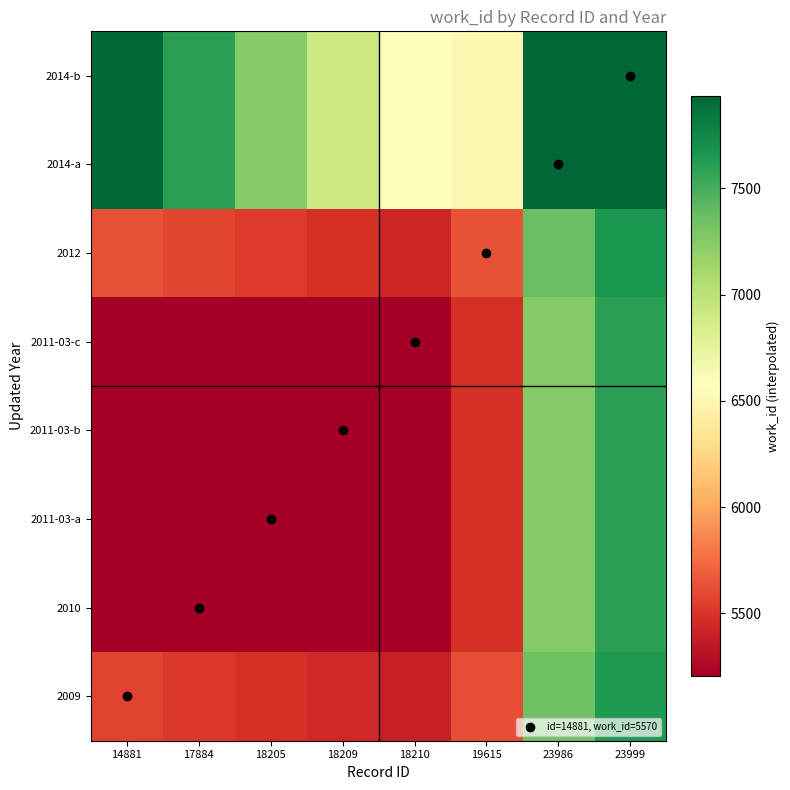

What is the spread (max minus min) of values at 18209?

1704.4